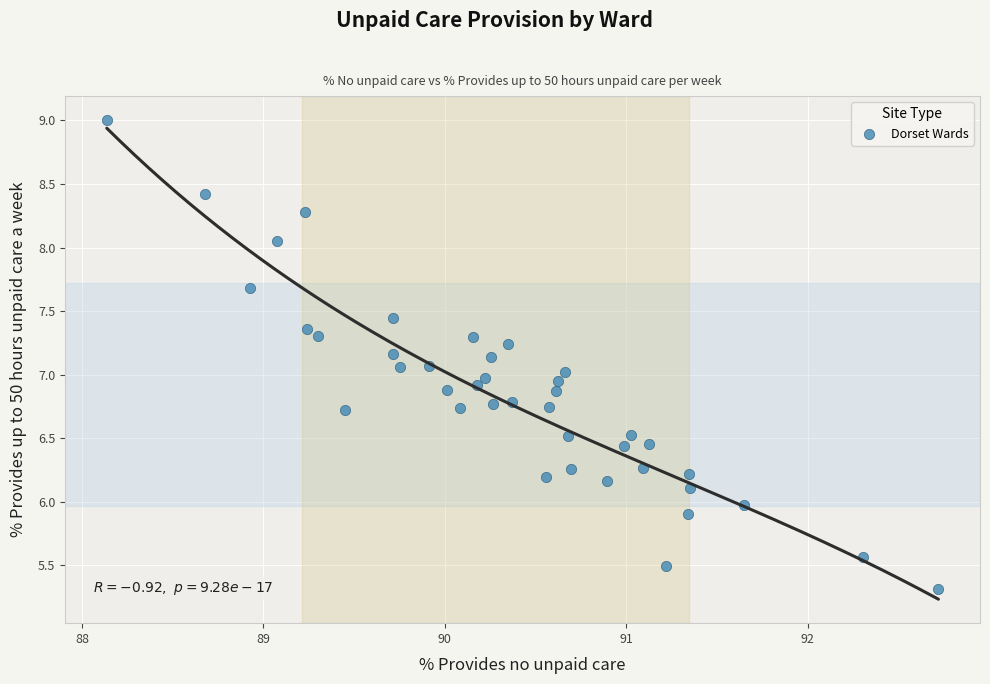

What is the range of Y values (max minus min)?

3.7